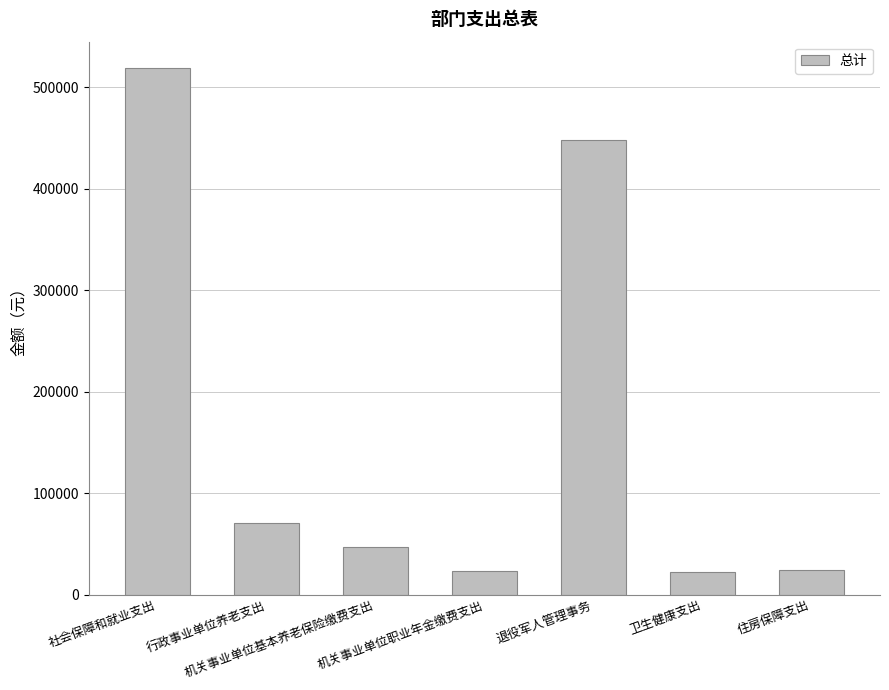

What is the maximum value shown in the chart?

518759.3